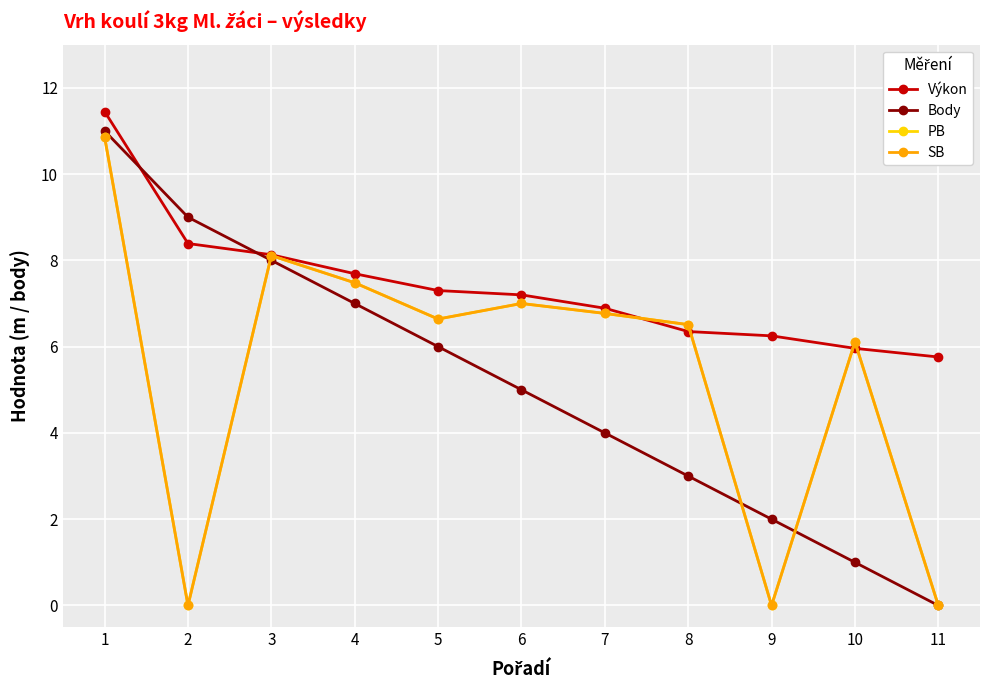

What is the spread (max minus min) of values at 8?

3.5